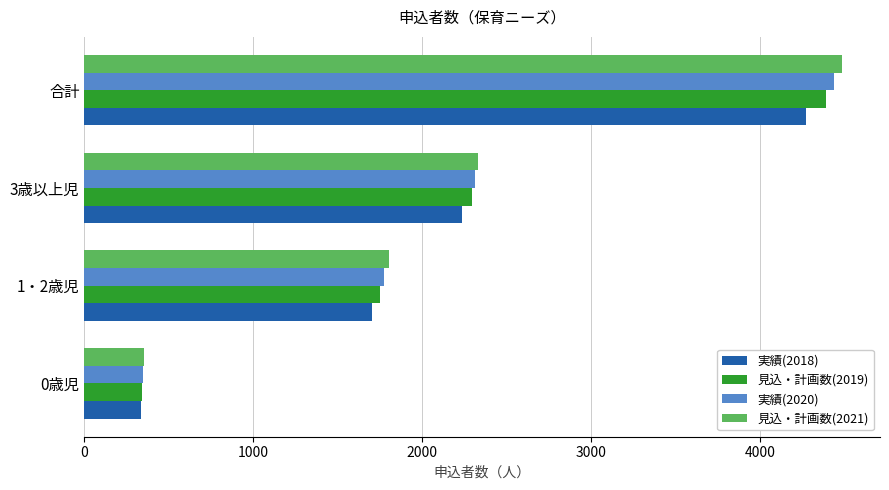

How many data points does each series have?

4